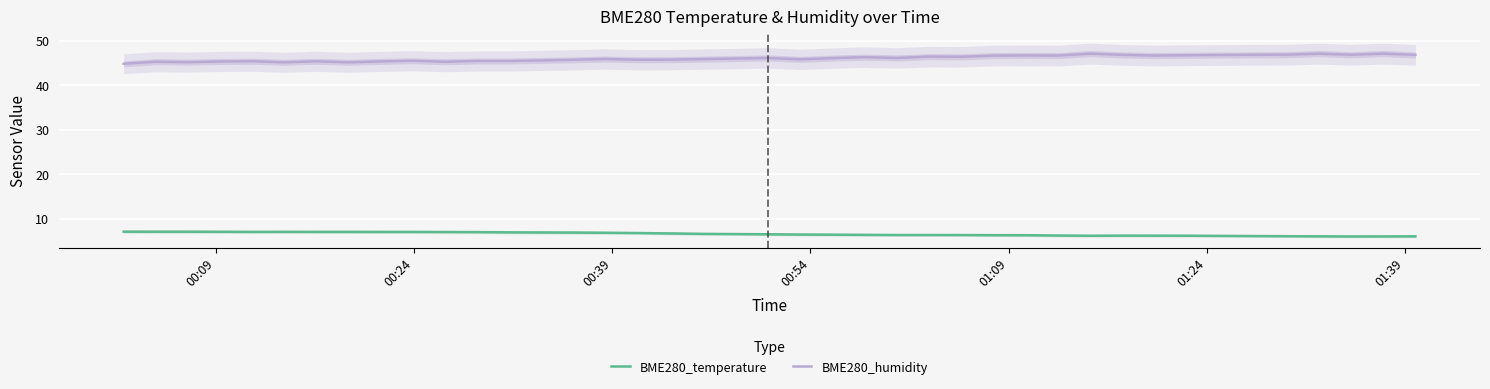

True or false: BME280_humidity and BME280_temperature intersect in this chart.

False